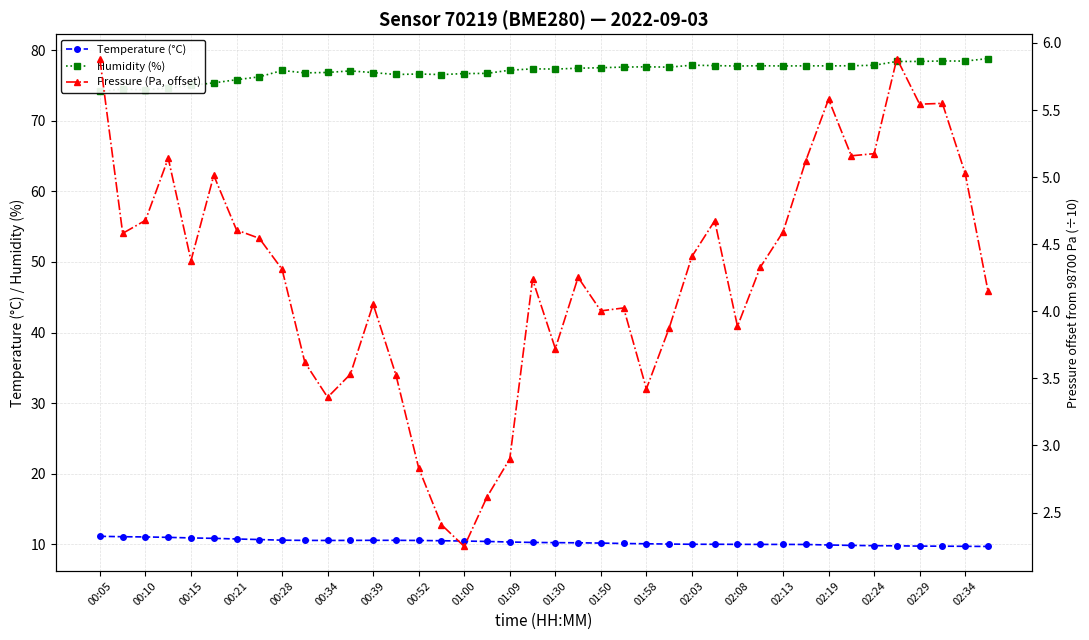

Which series has the widest spread of values?

Humidity (%)